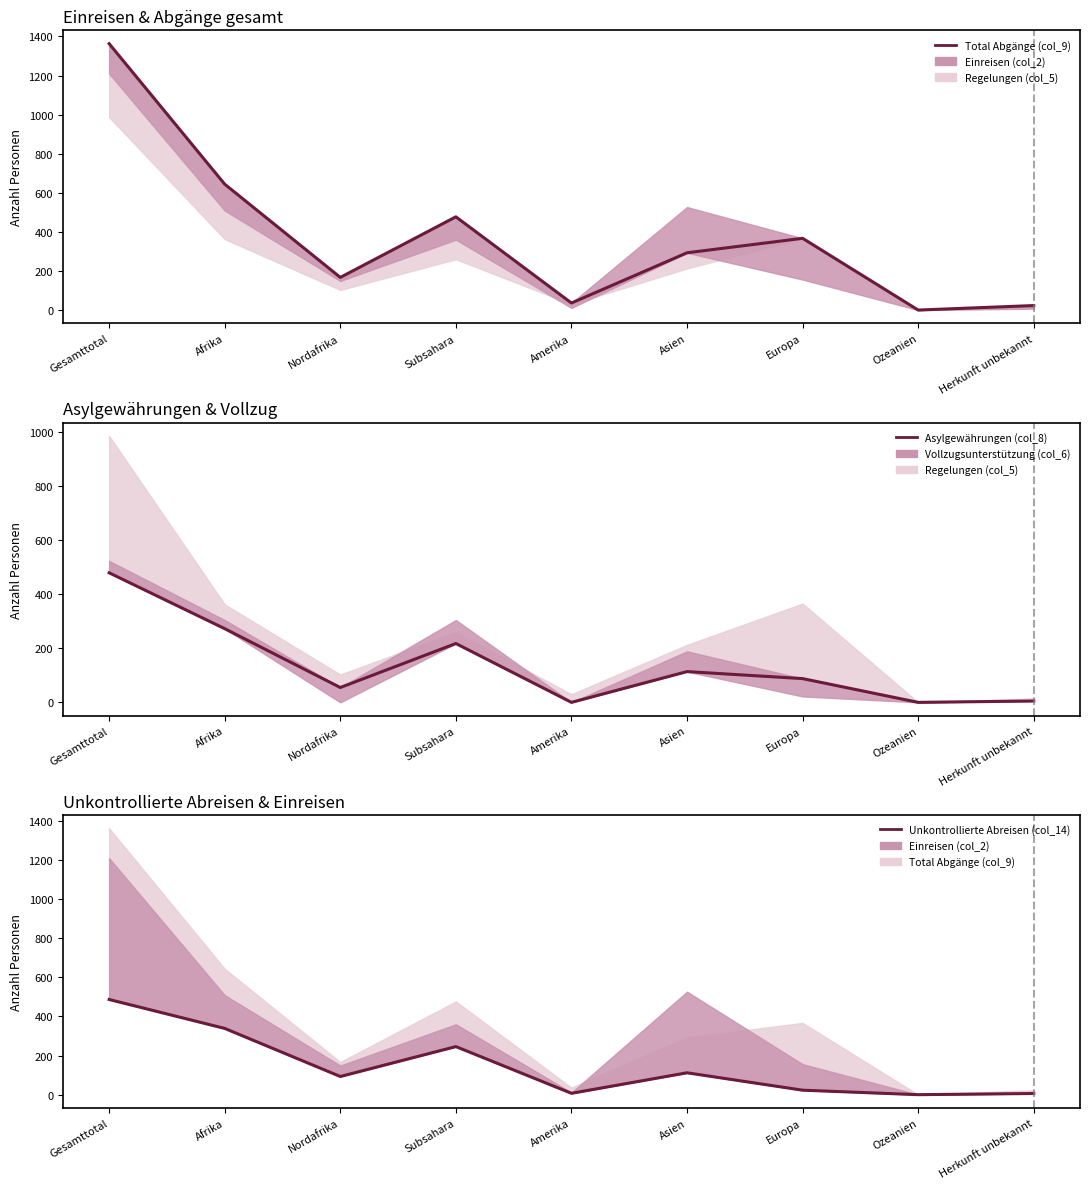

What is the sum of all Total Abgänge (col_9) values?

3370